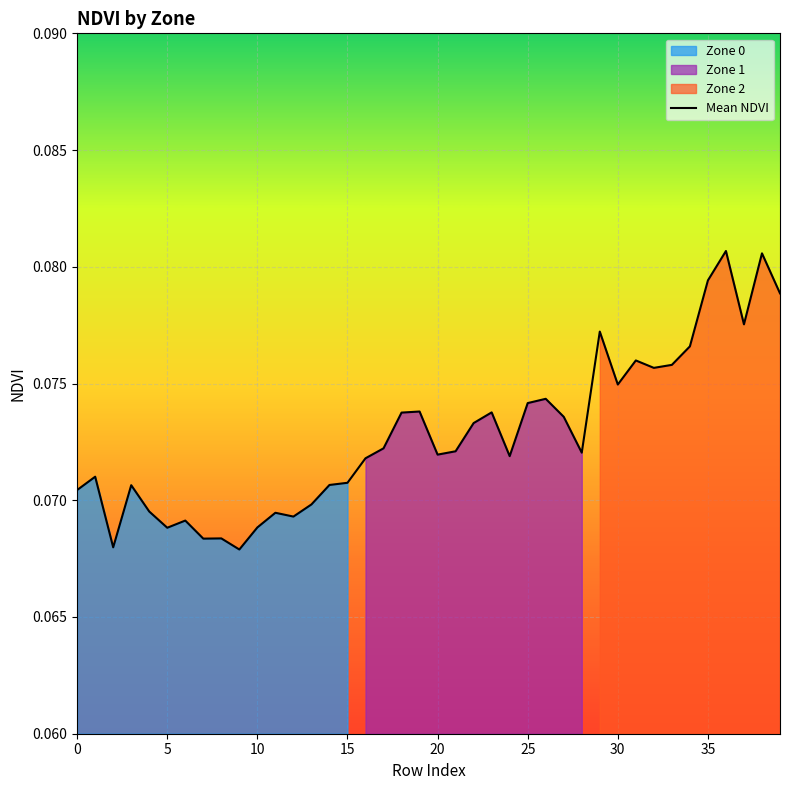

Between 22 and 35, which is larger?

35